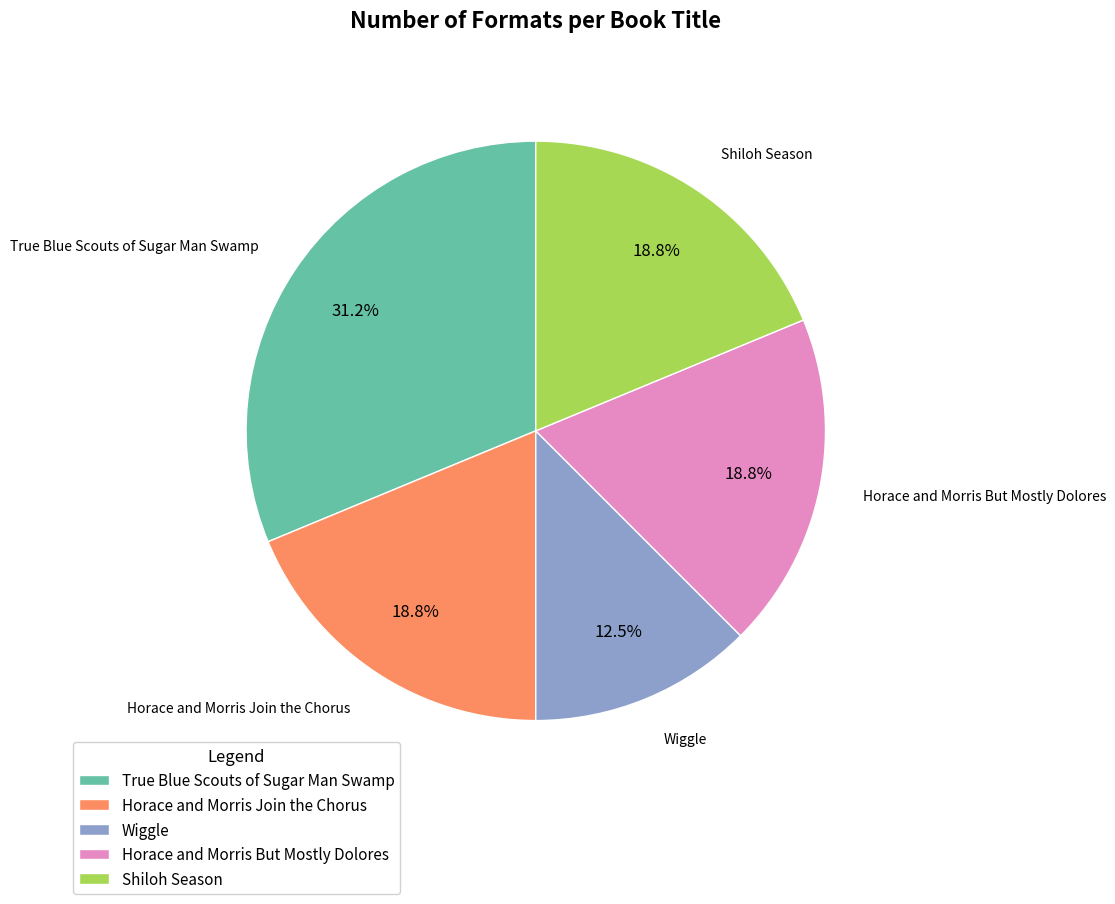

To the nearest percent, what percentage of the pie is Horace and Morris Join the Chorus?

19%